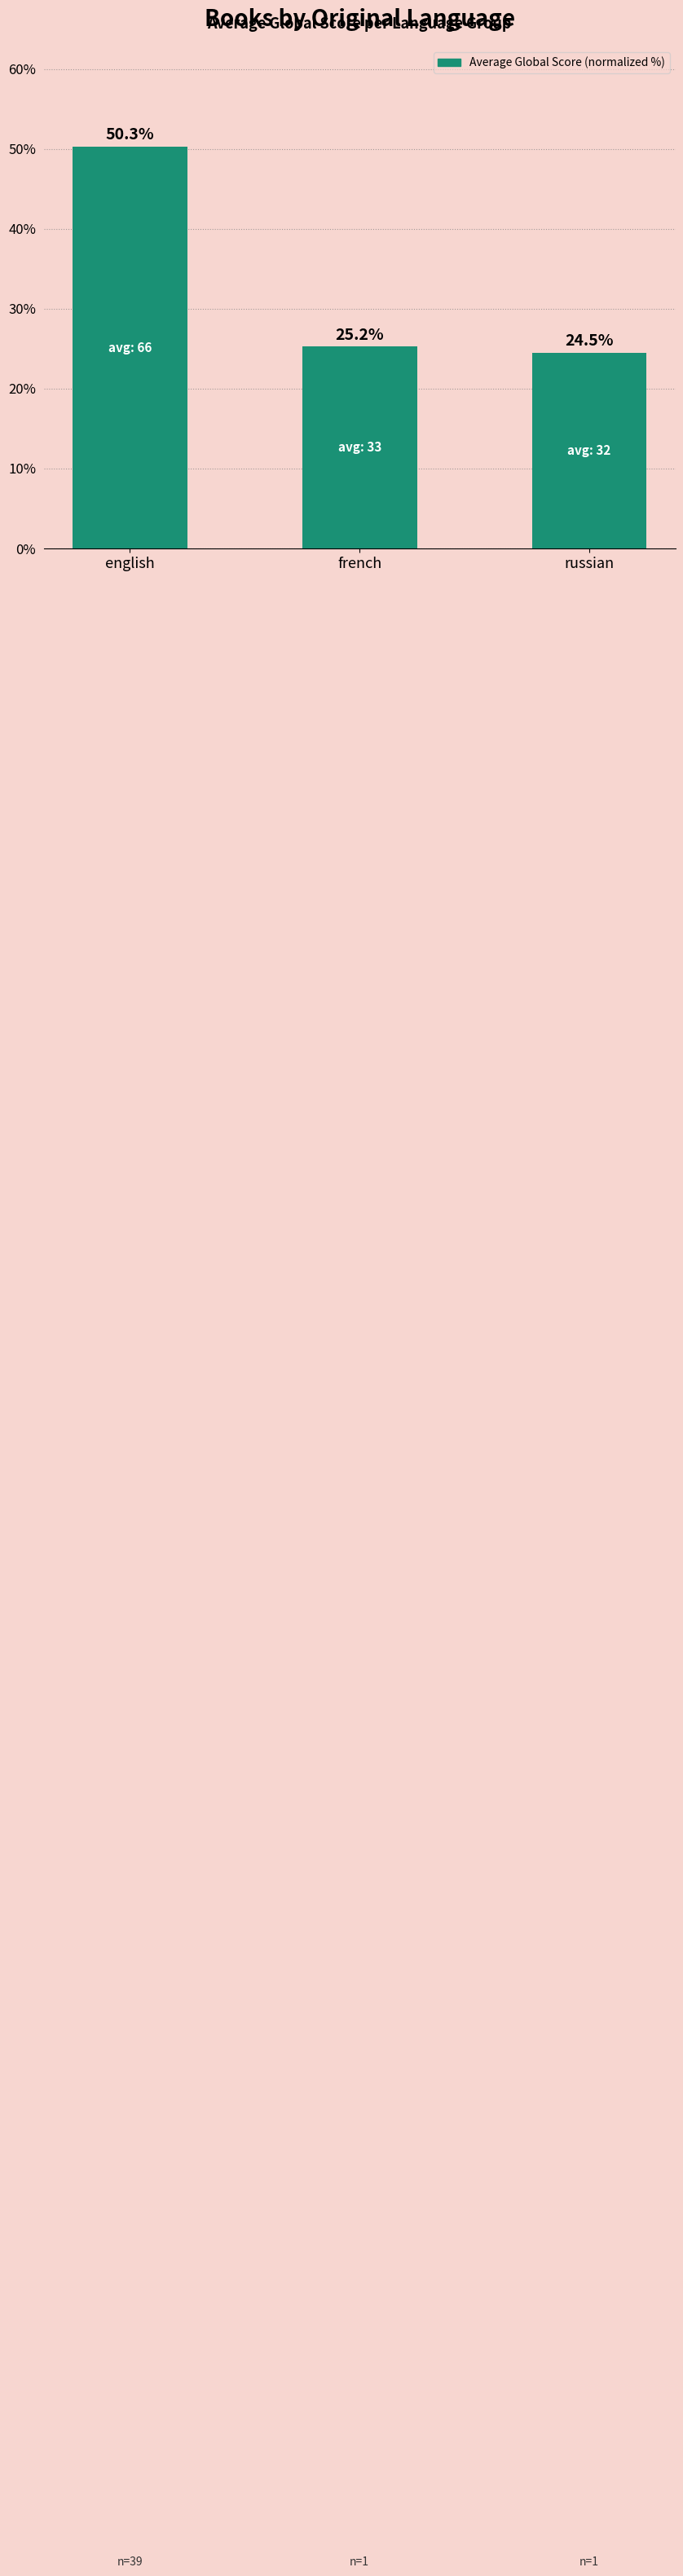

Where is the data nearest to the value 37?

french